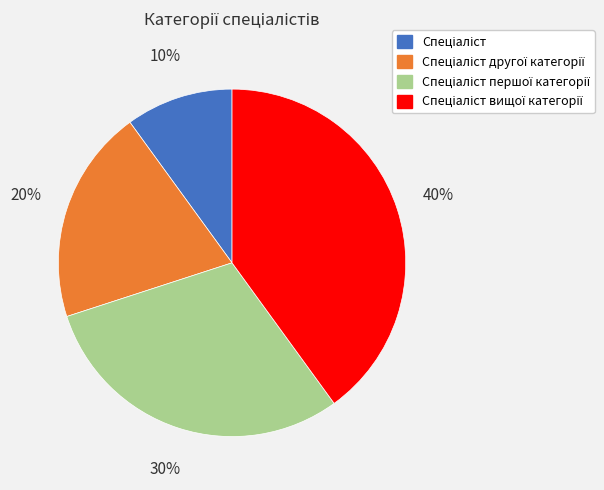

Does any single category account for the majority?

No